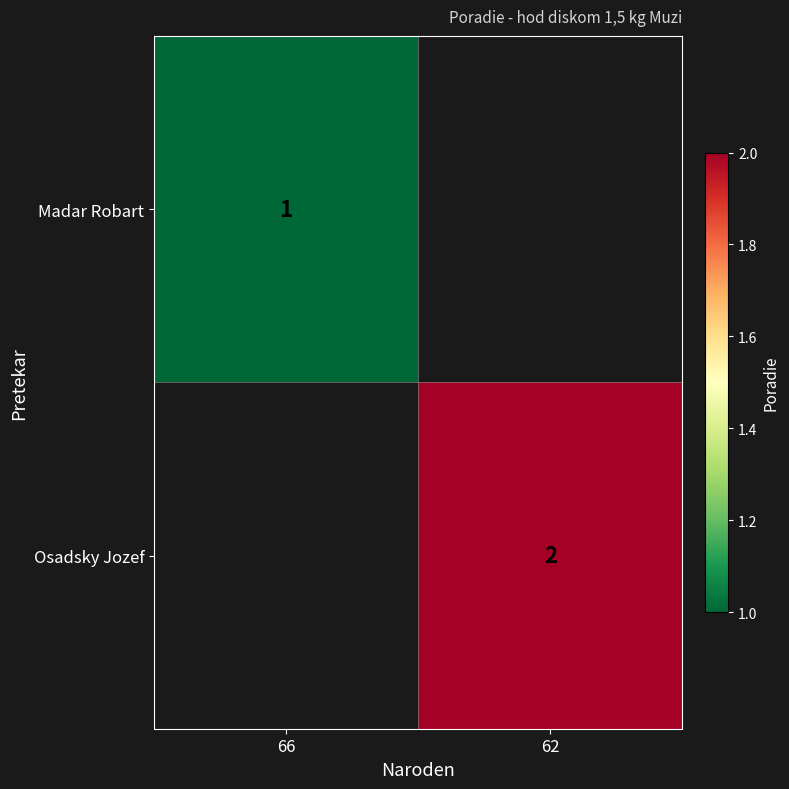

What is the maximum value shown in the chart?

2.0